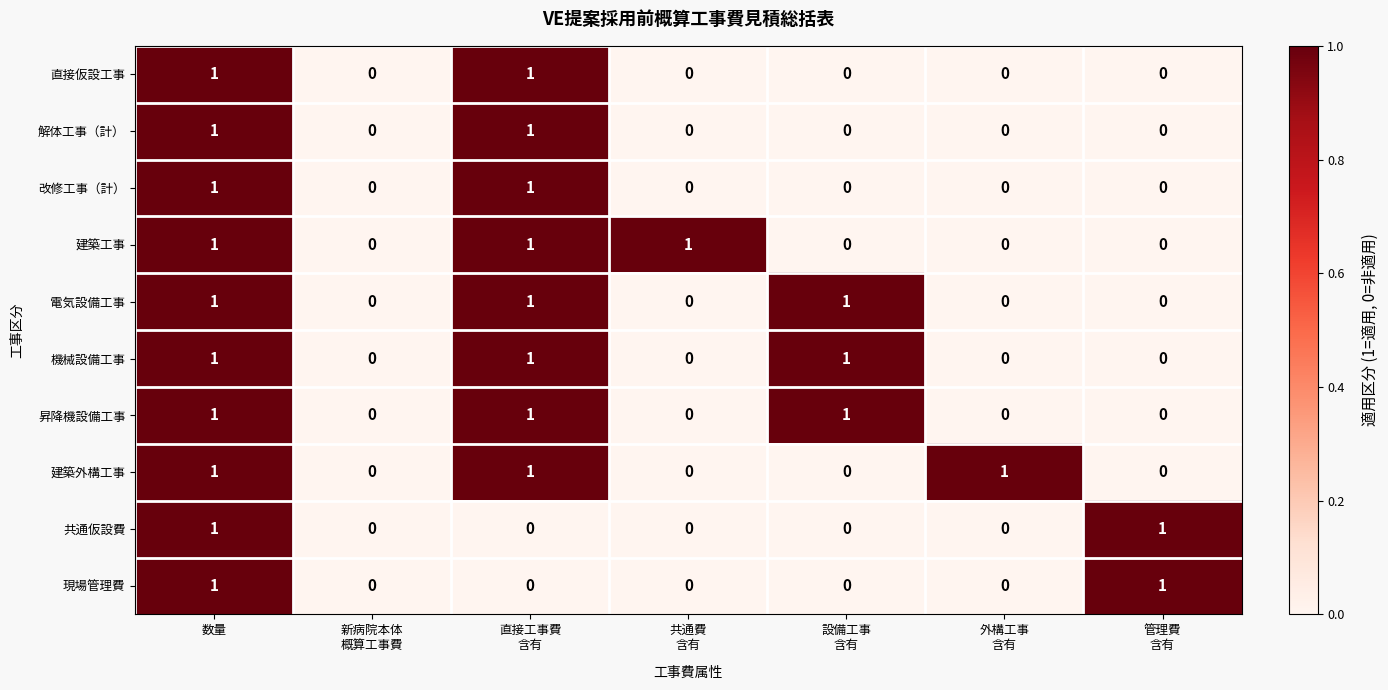

How many 改修工事（計） values are between 0 and 1?

7